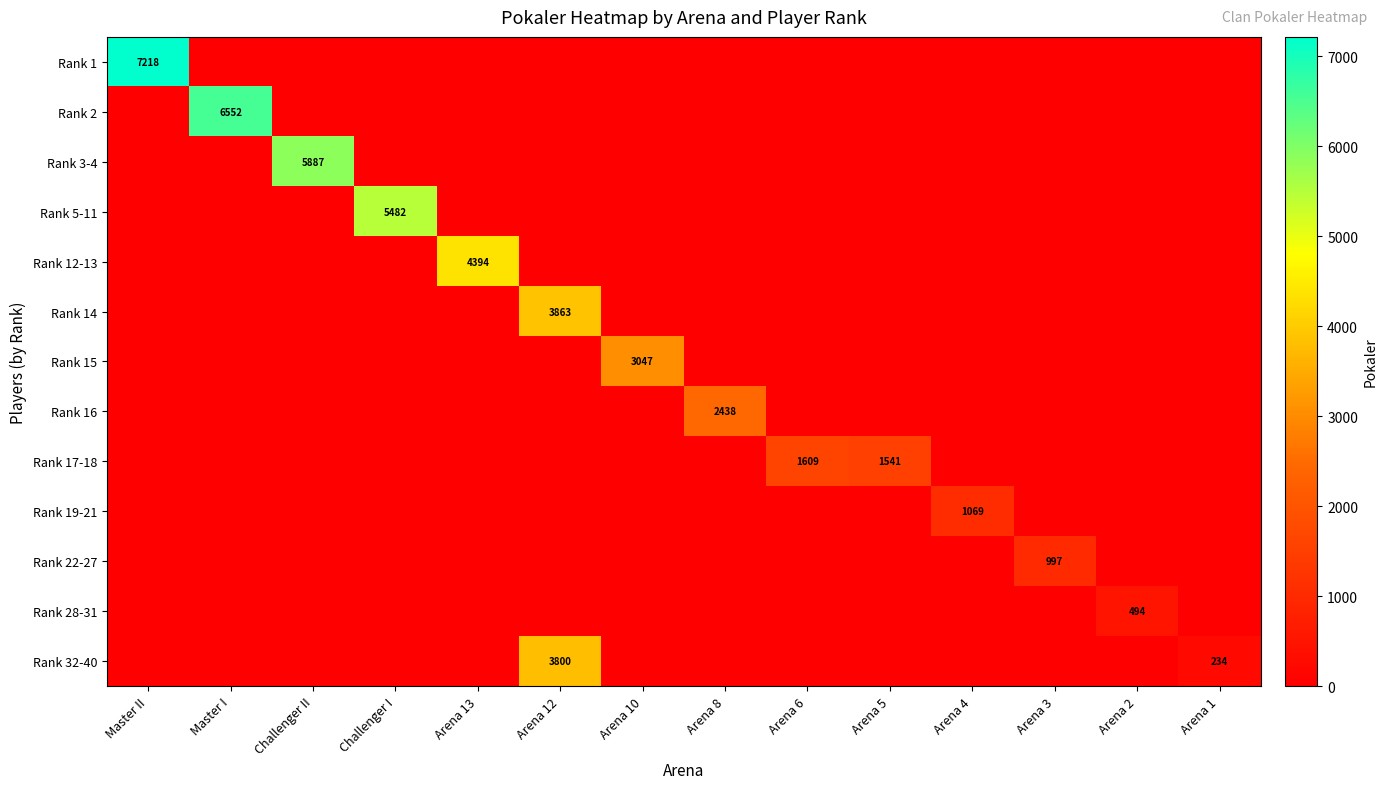

What is the total value across all series at Challenger II?

5887